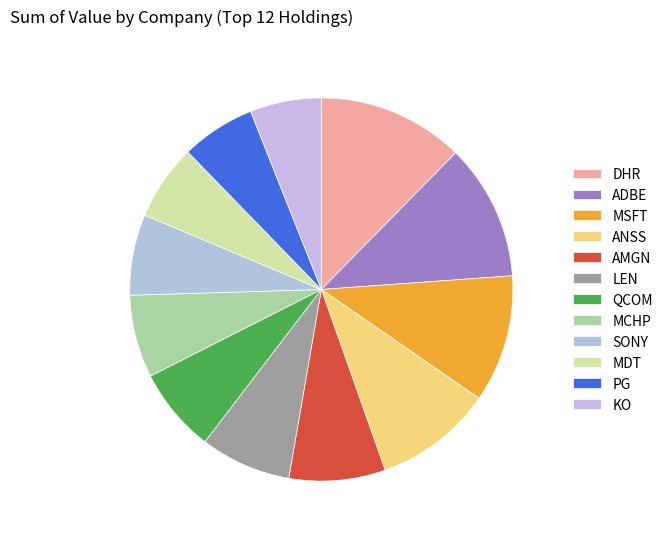

Count the number of slices in the pie.

12